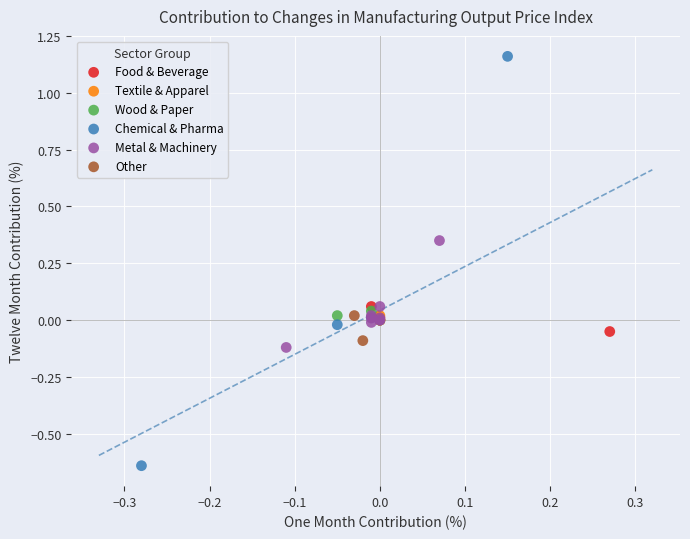

What are all the series names shown in the legend?

Food & Beverage, Textile & Apparel, Wood & Paper, Chemical & Pharma, Metal & Machinery, Other